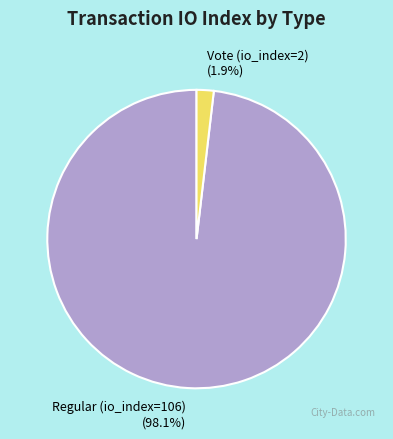

To the nearest percent, what is the difference between the Vote (io_index=2) and Regular (io_index=106) slice percentages?

96%